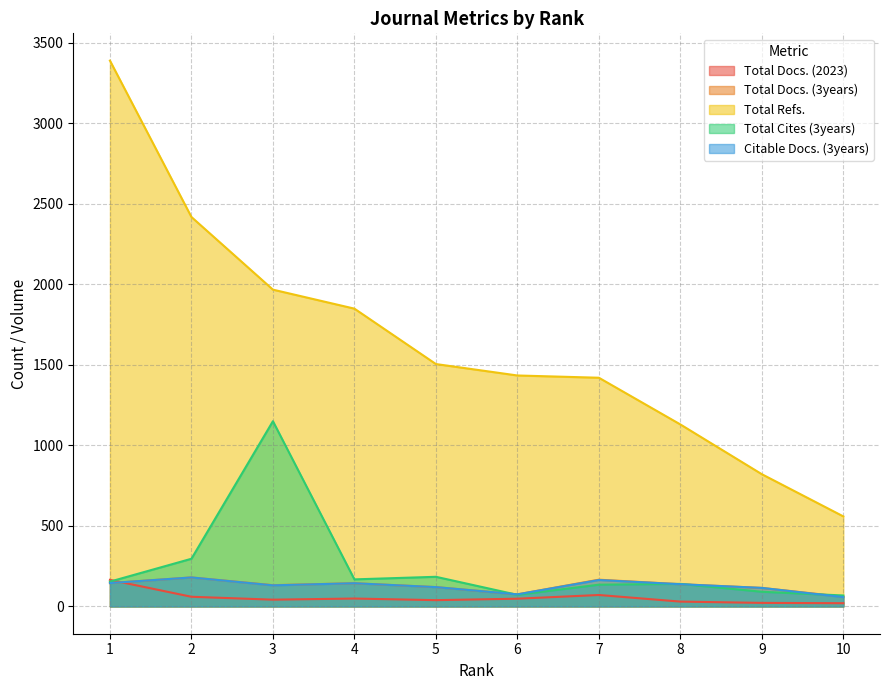

How many distinct data groups are displayed?

5